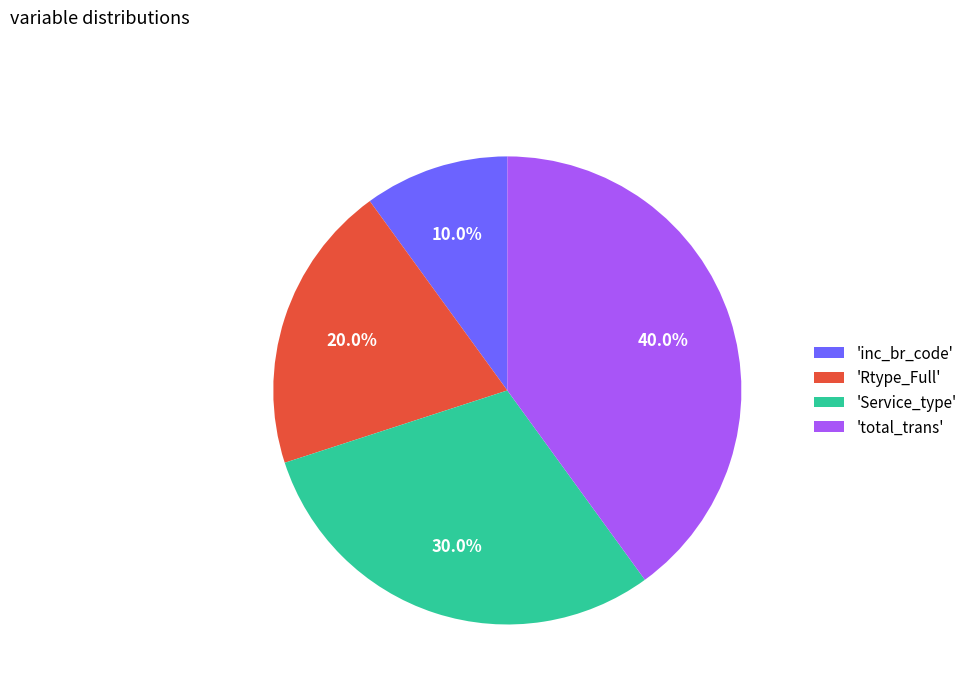

How much of the chart is everything except 'Service_type'?

70.0%